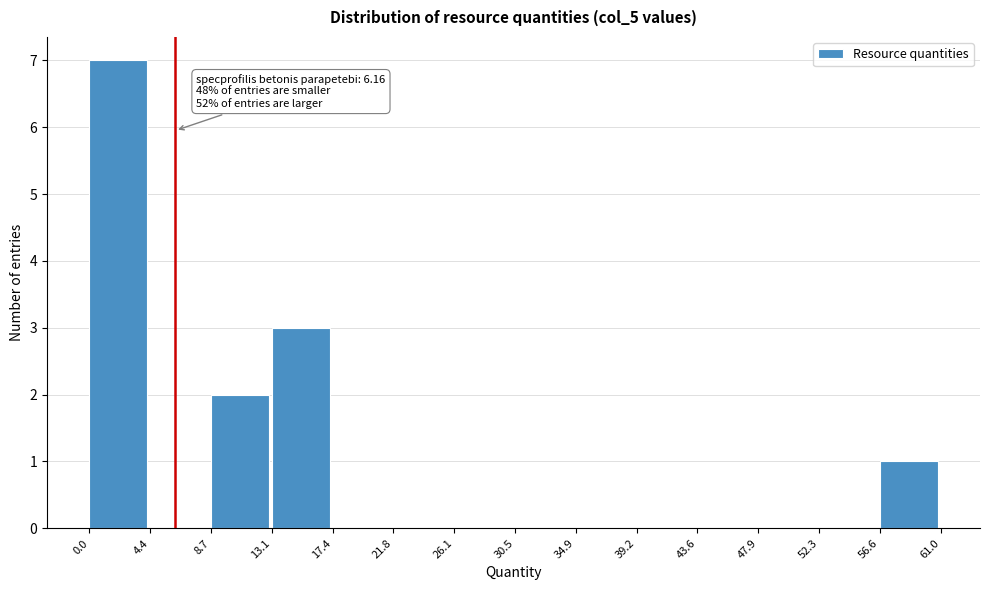

Which range on the x-axis has the tallest bar?

0.0 to 4.4